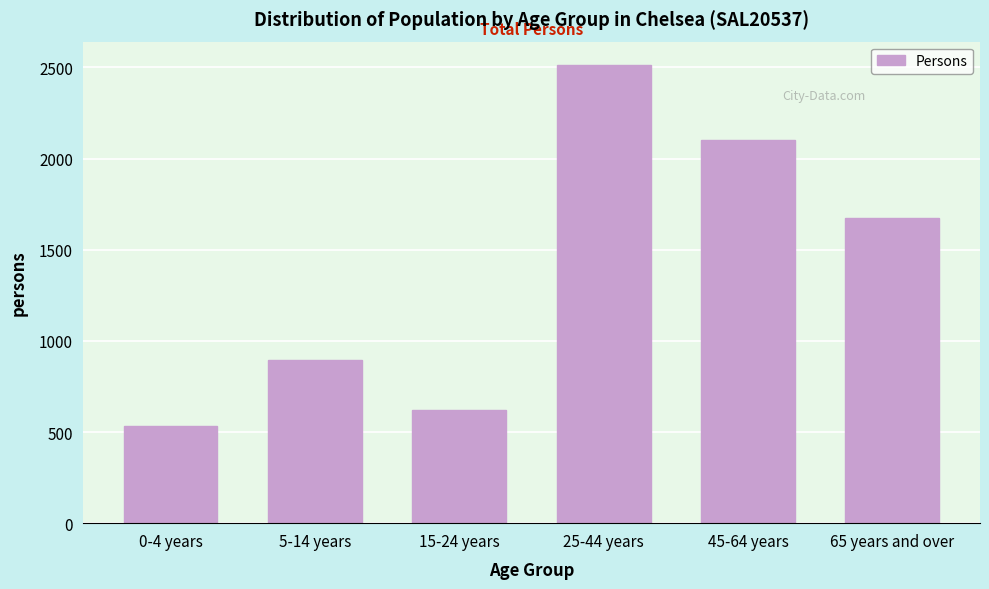

Reading left to right, transcribe all the data shown in this chart.

0-4 years=534	5-14 years=894	15-24 years=621	25-44 years=2516	45-64 years=2100	65 years and over=1674